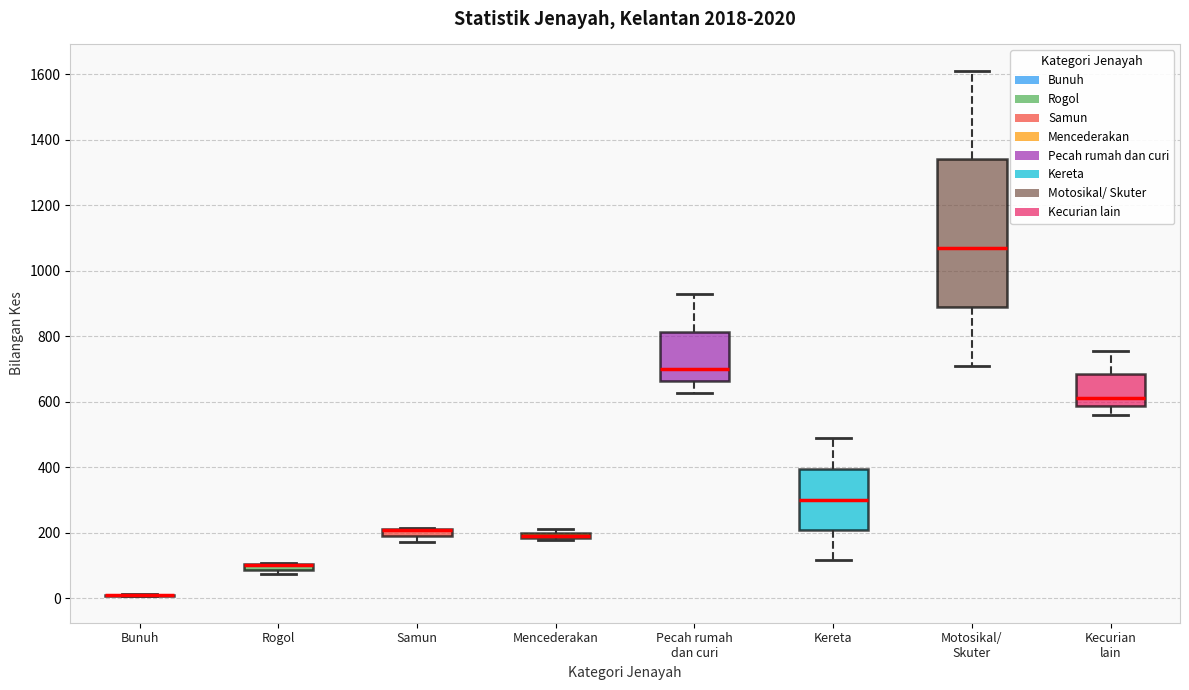

Which box is the tallest, from its lower edge to its upper edge?

Motosikal/ Skuter